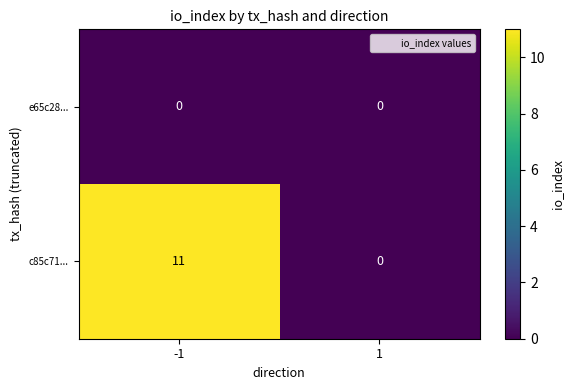

Reading left to right, transcribe all the data shown in this chart.

e65c28...: -1=0	1=0
c85c71...: -1=11	1=0